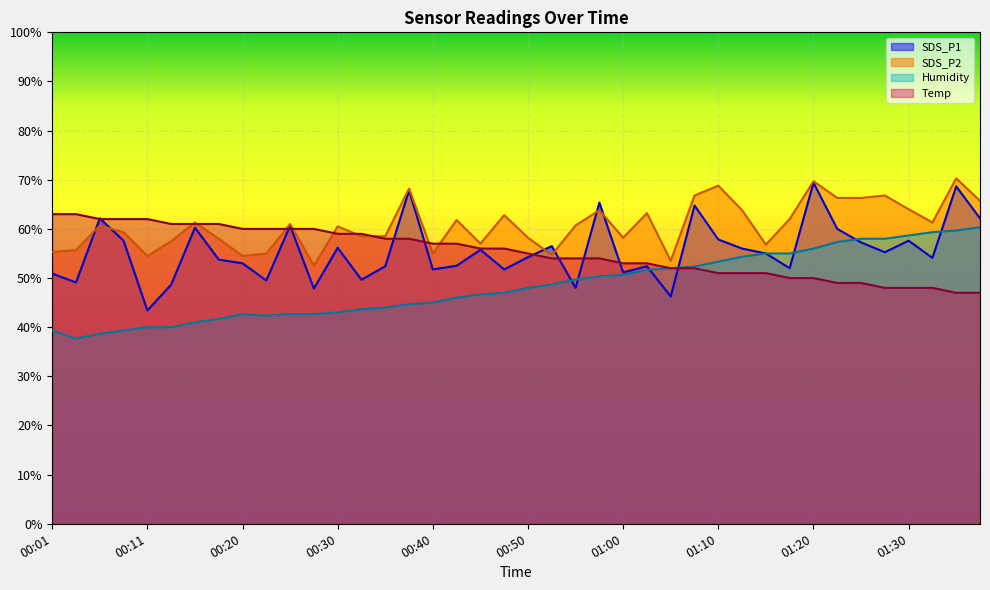

What is the label of the 27th point from the left?

01:04